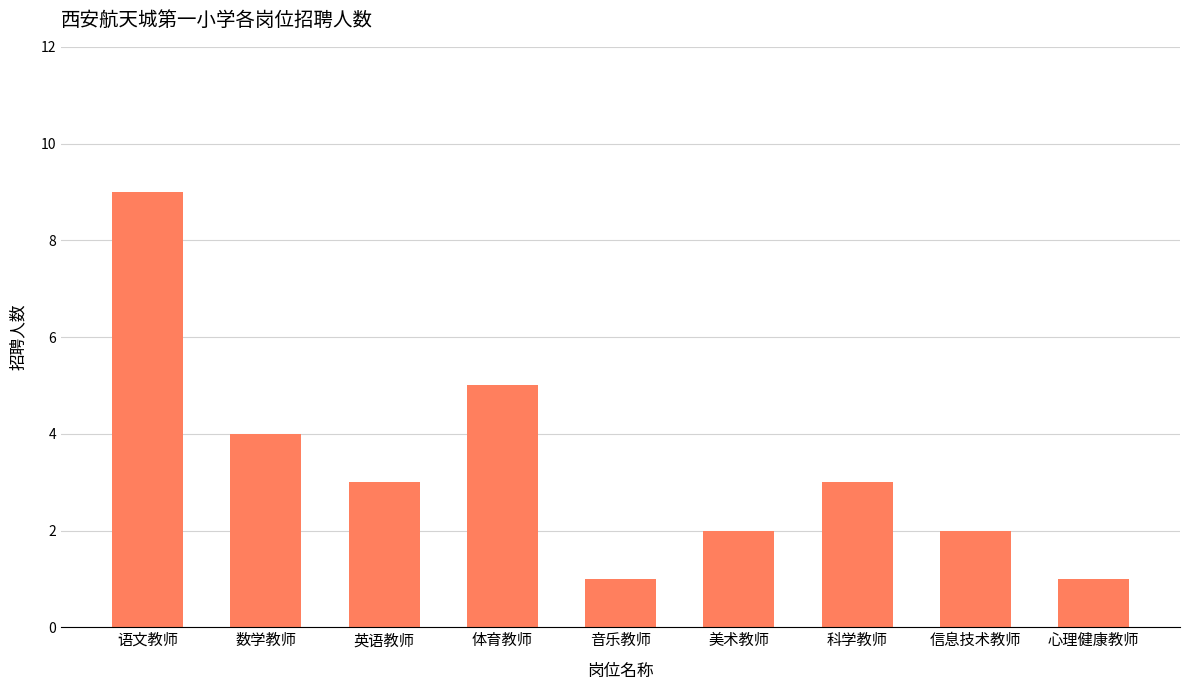

Is it true that the value at 科学教师 is 2?

False